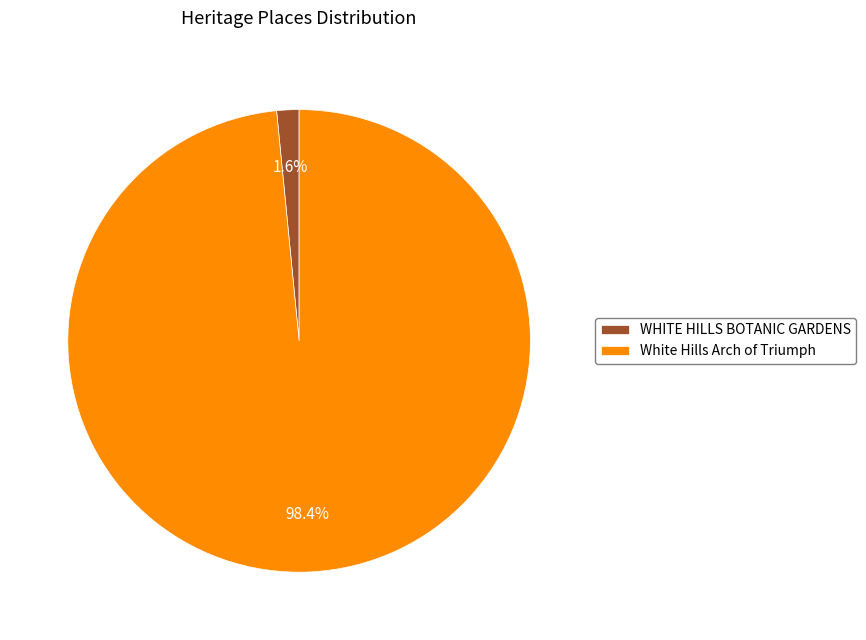

What percentage is NOT represented by WHITE HILLS BOTANIC GARDENS?

98.4%